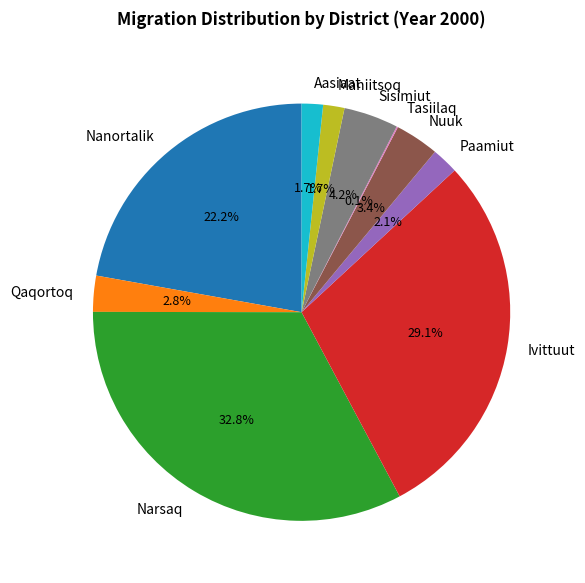

Which slice is the largest?

Narsaq